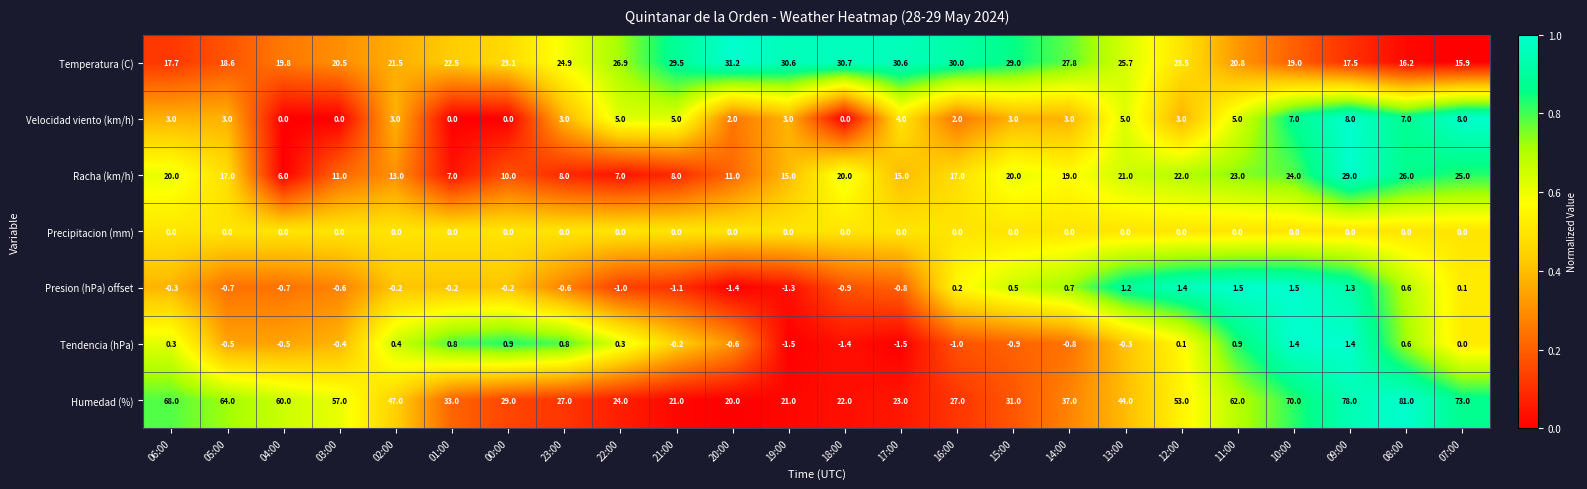

How many distinct data groups are displayed?

7